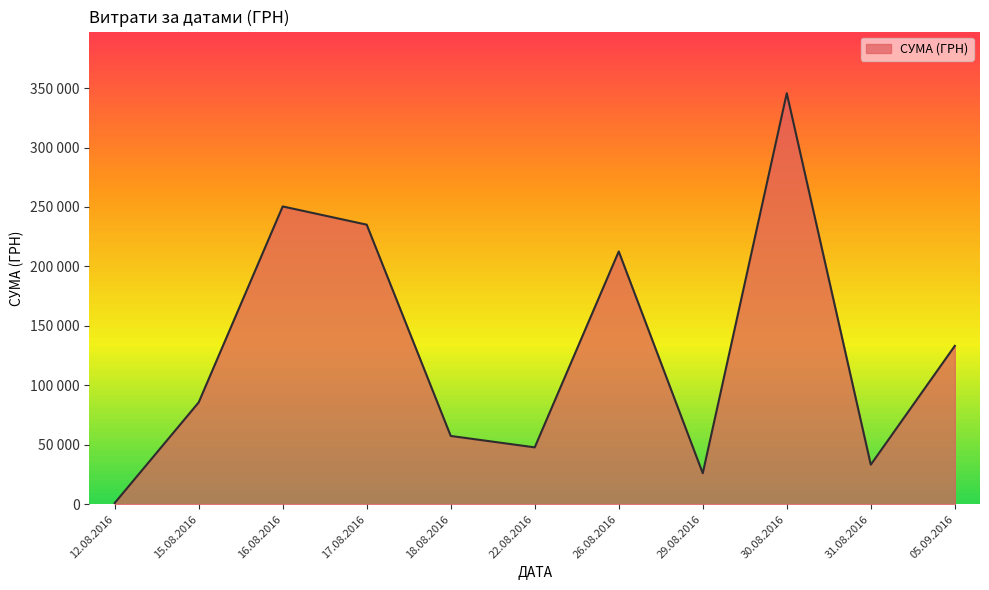

Does the chart have visible grid lines?

No